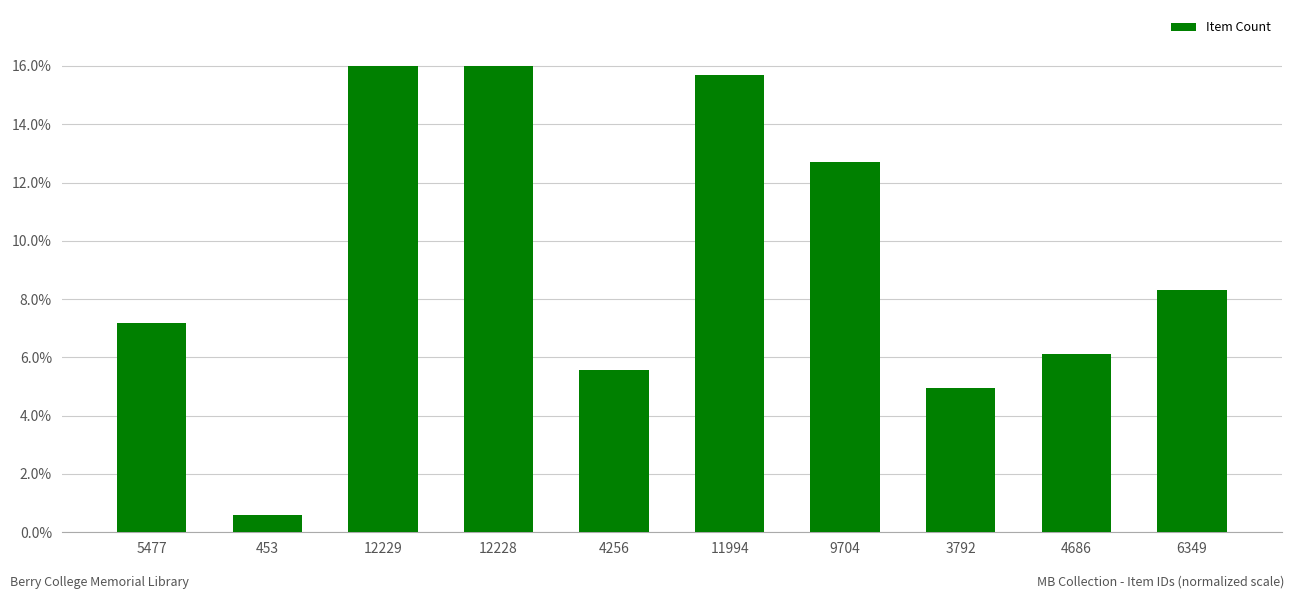

The value at 4686 is 6.1. True or false?

True